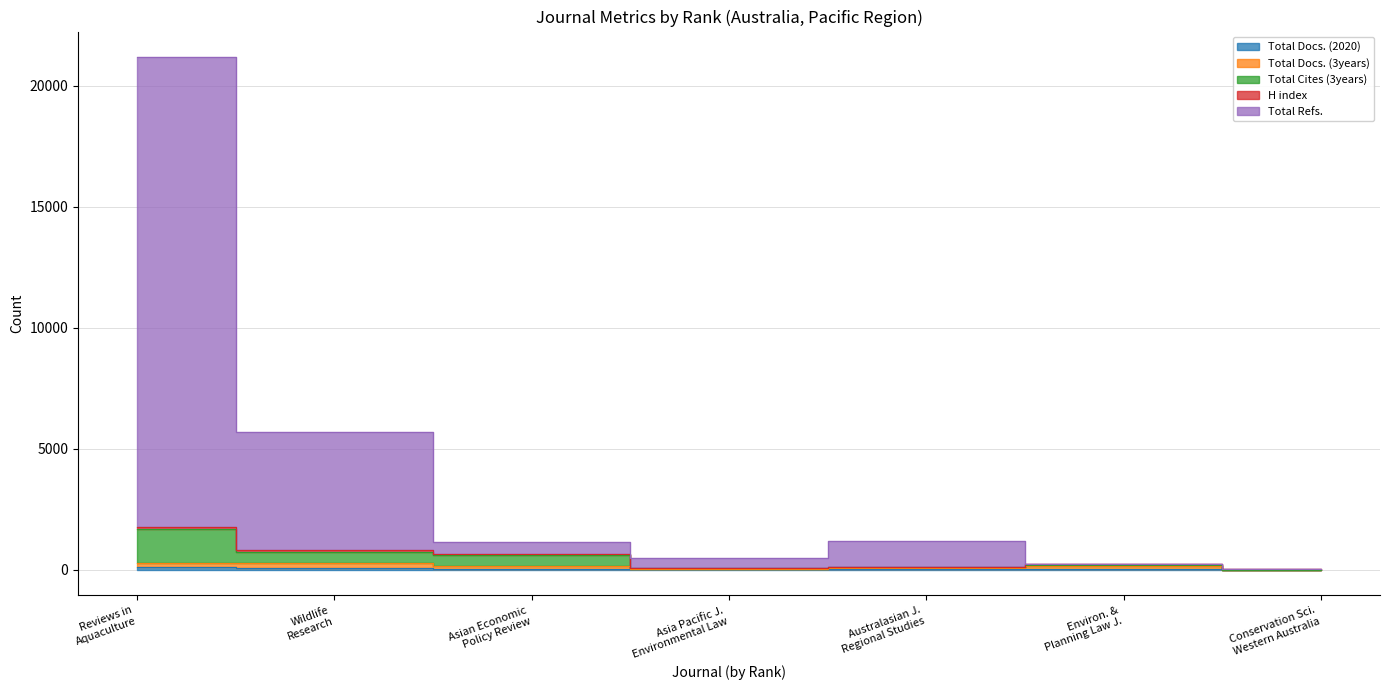

What is the total value across all series at Conservation Sci. Western Australia?

24